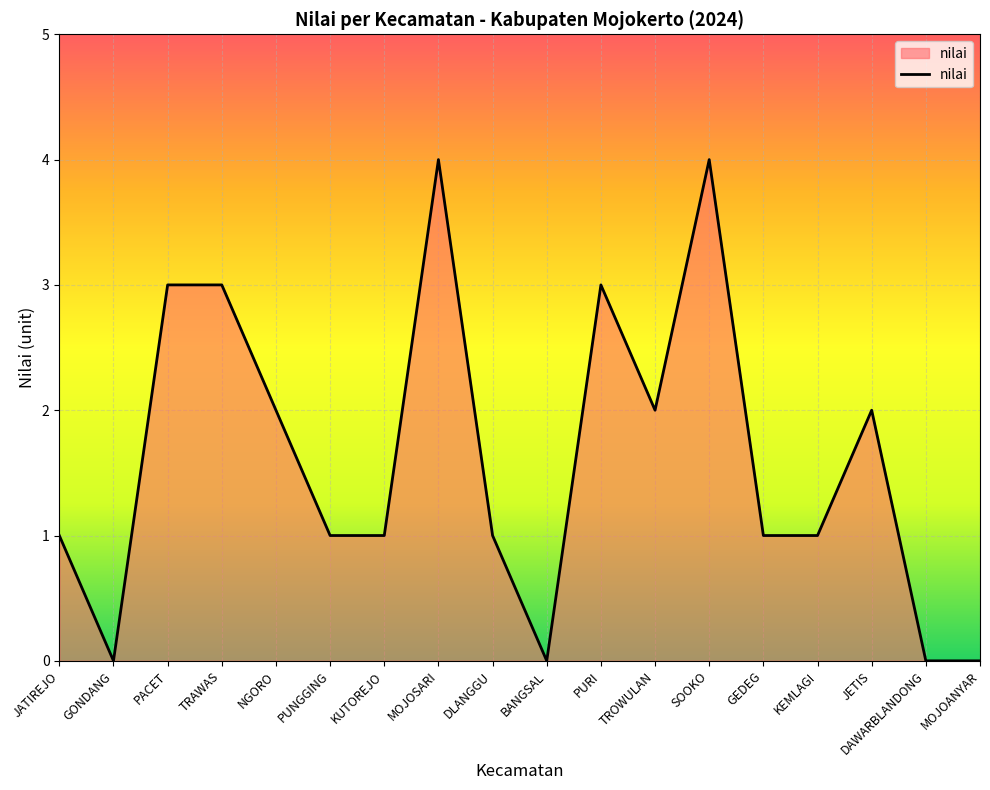

Reading left to right, list all the values displayed in this chart.

1	0	3	3	2	1	1	4	1	0	3	2	4	1	1	2	0	0